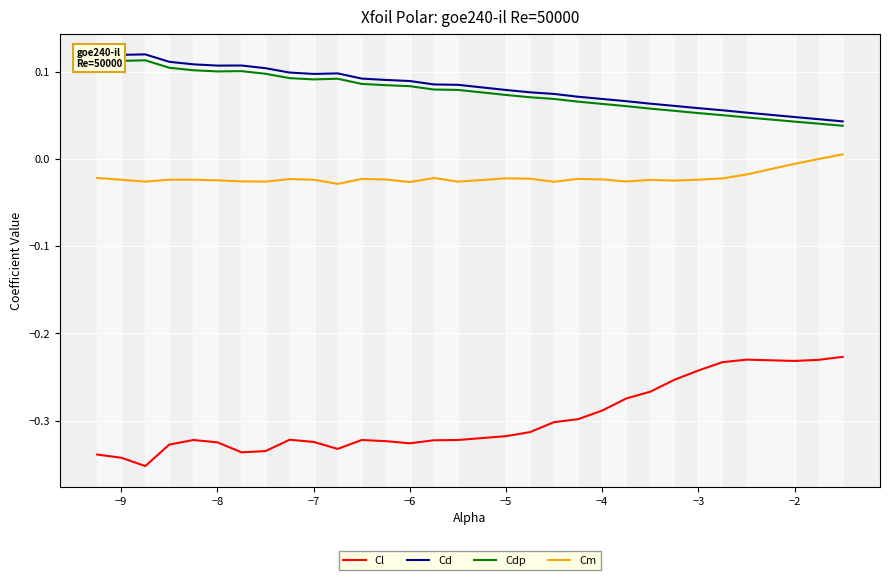

True or false: Cm and Cdp intersect in this chart.

False